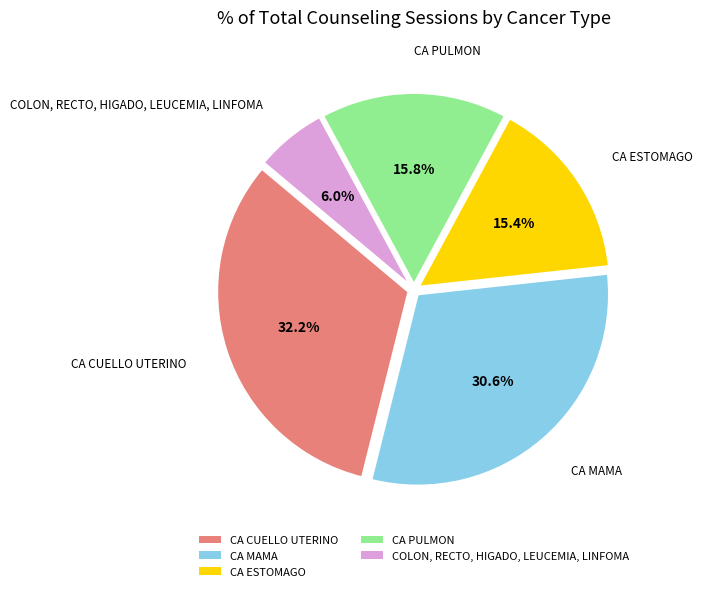

To the nearest percent, what is the combined percentage of CA PULMON and COLON, RECTO, HIGADO, LEUCEMIA, LINFOMA?

22%